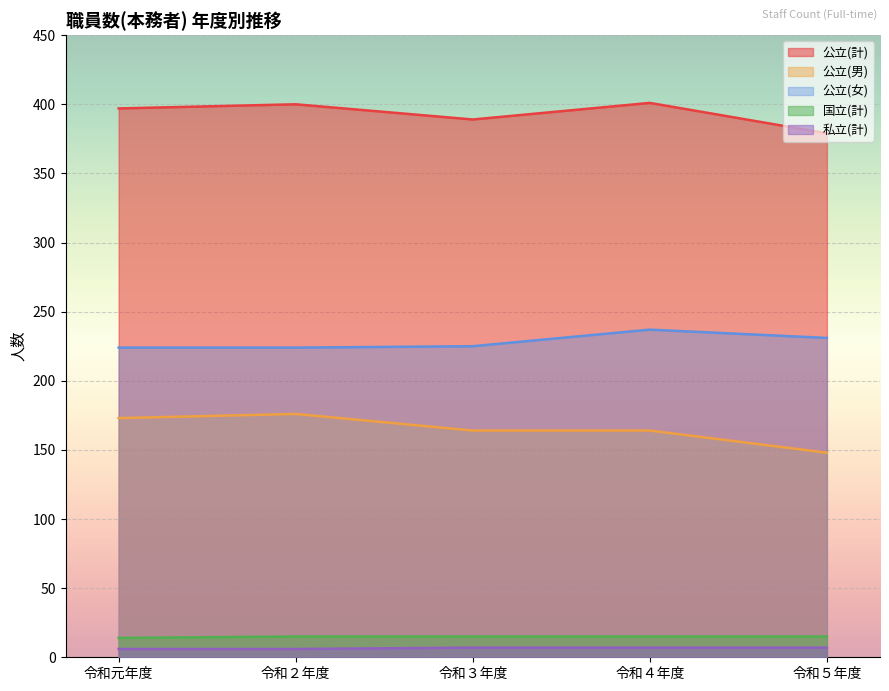

What is the maximum value shown in the chart?

401